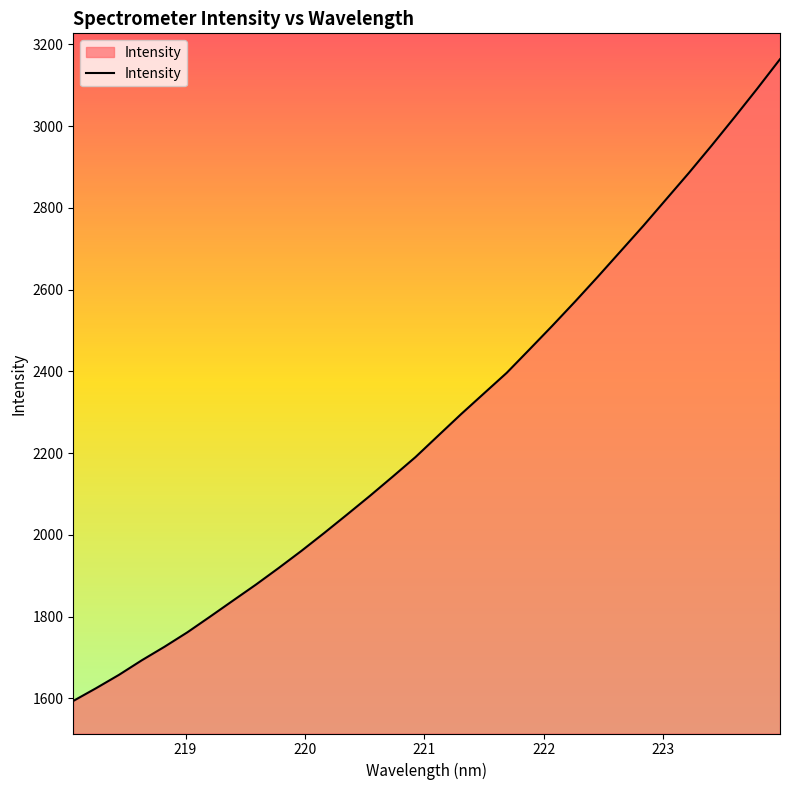

What is the difference between the maximum and minimum values?

1570.3